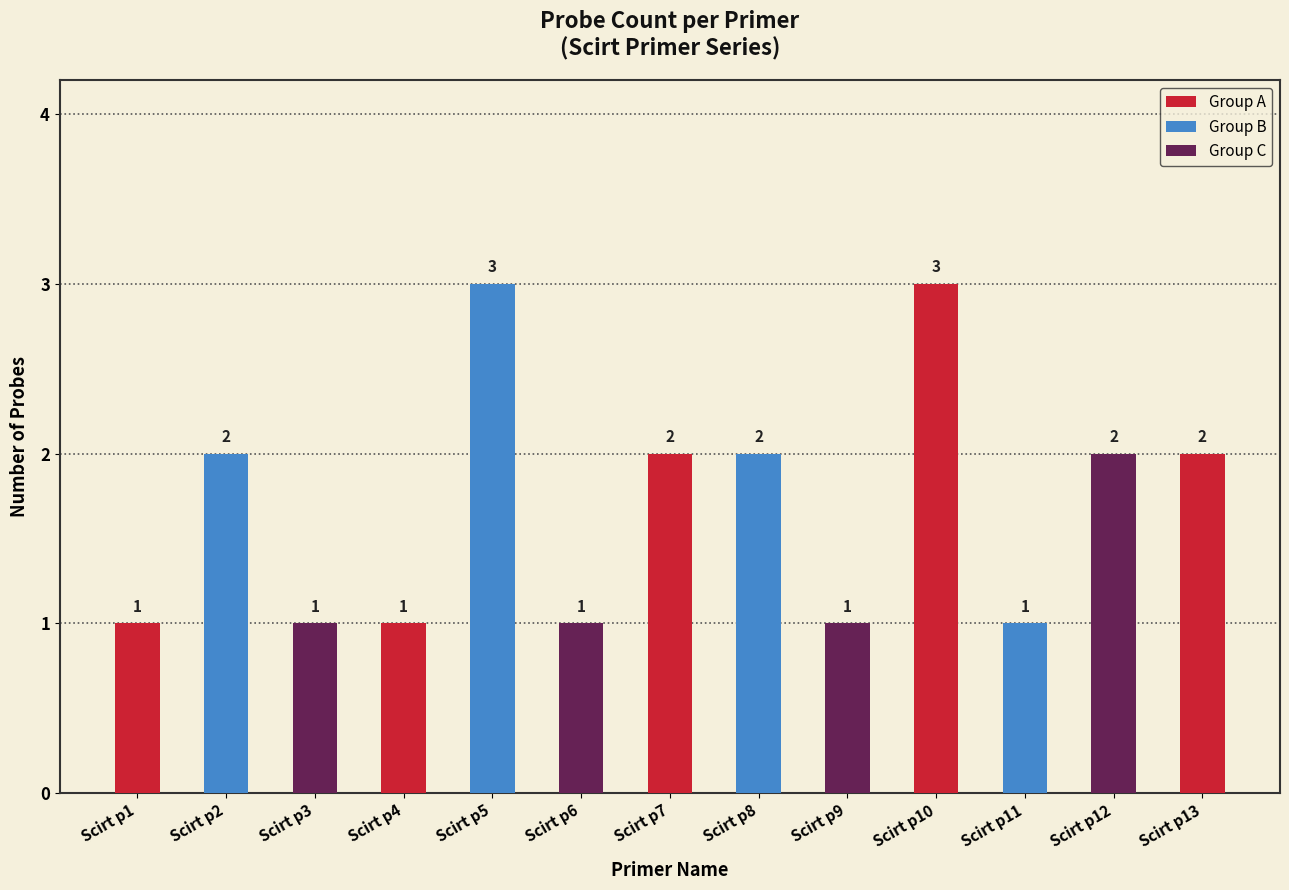

True or false: the data shows 2 at Scirt p8.

True